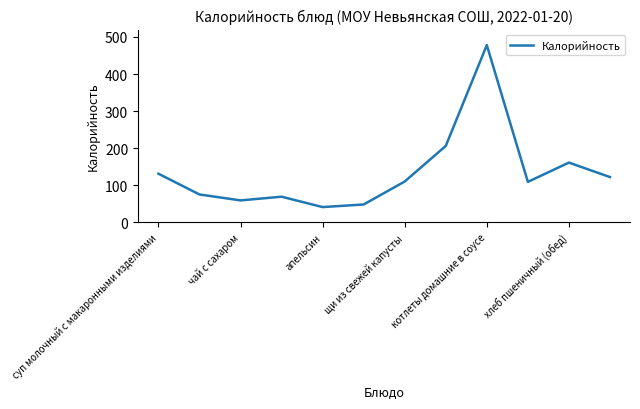

What is the difference between the maximum and minimum values?

437